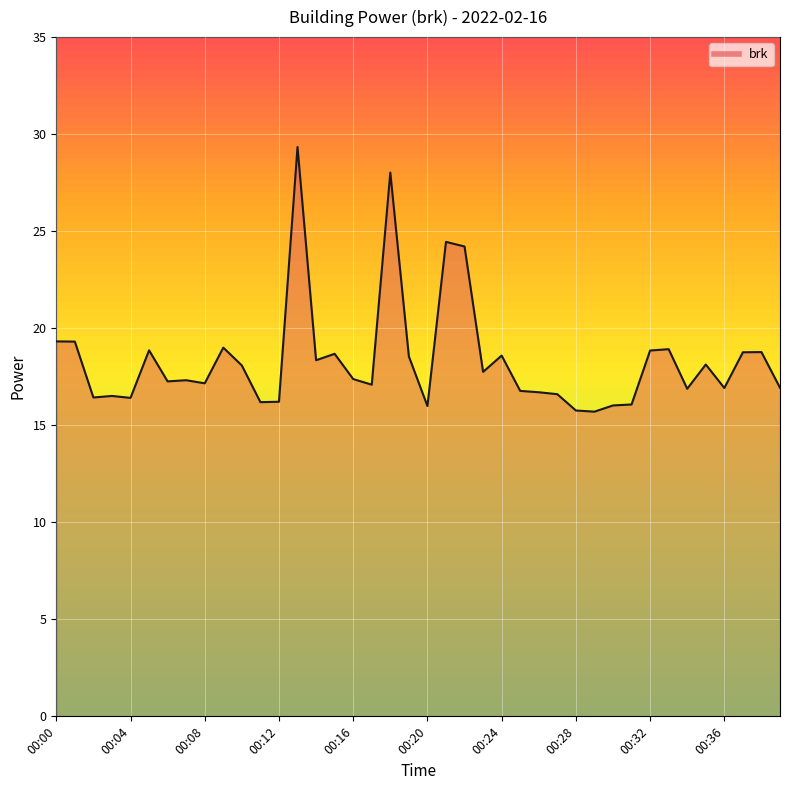

What is the minimum value shown in the chart?

15.7